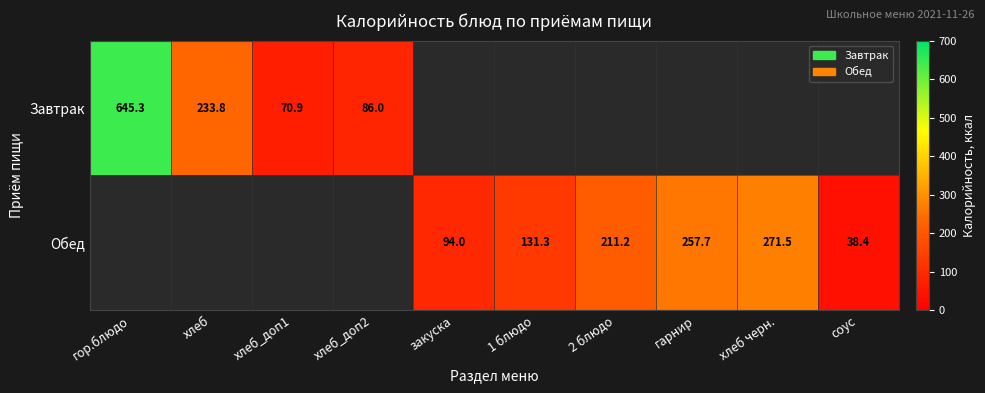

What is the difference between the highest and lowest values at закуска?

94.0